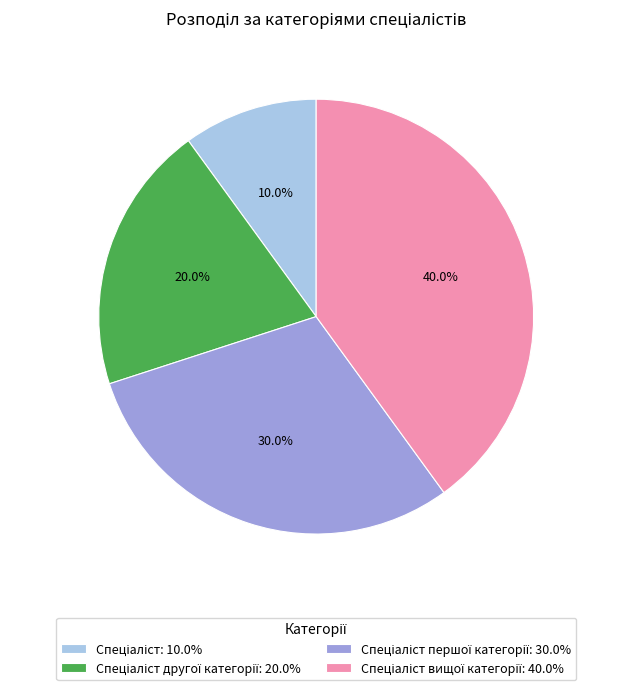

Is there a majority slice in this chart?

No